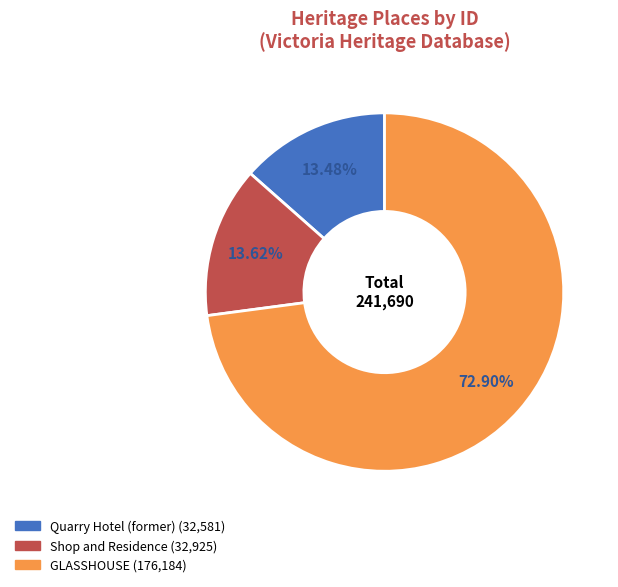

Which slice is the largest?

GLASSHOUSE